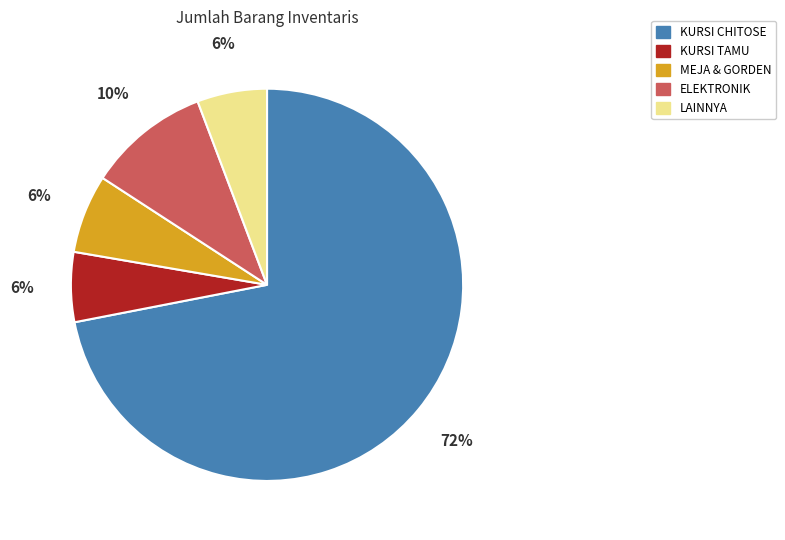

Is it true that MEJA & GORDEN is 6% of the pie?

True